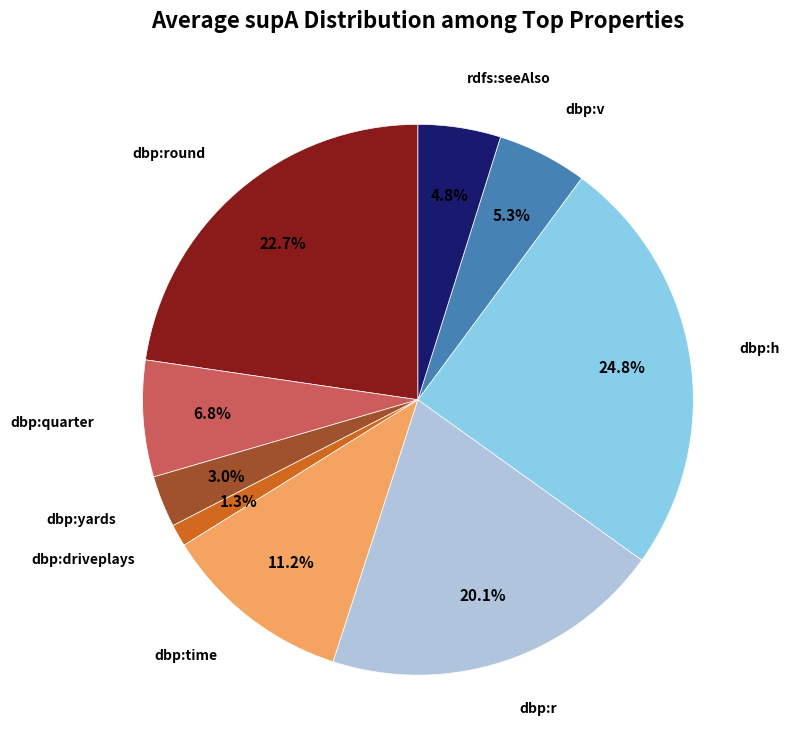

What is the smallest slice in the pie chart?

dbp:driveplays